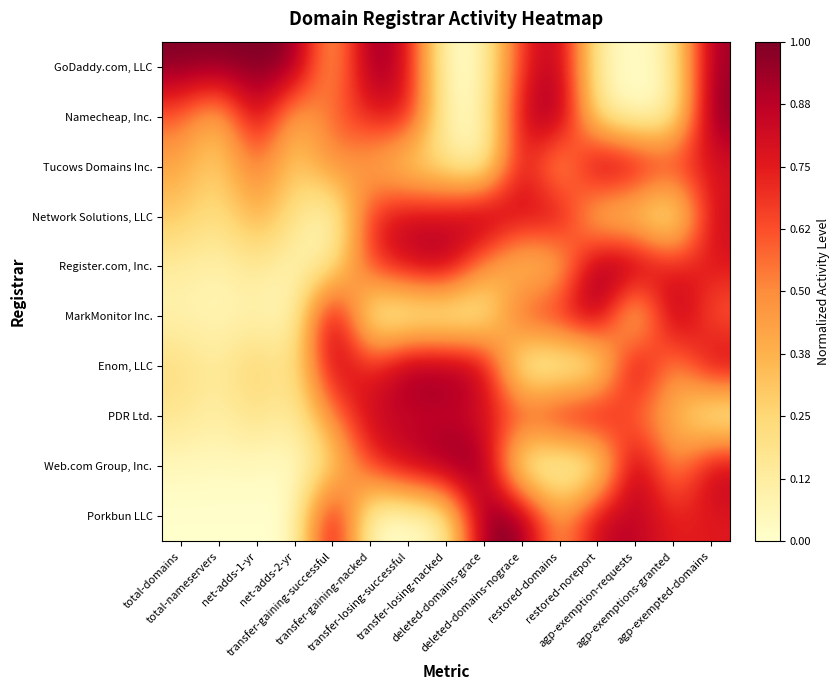

At which category is the sum across all series the highest?

agp-exempted-domains